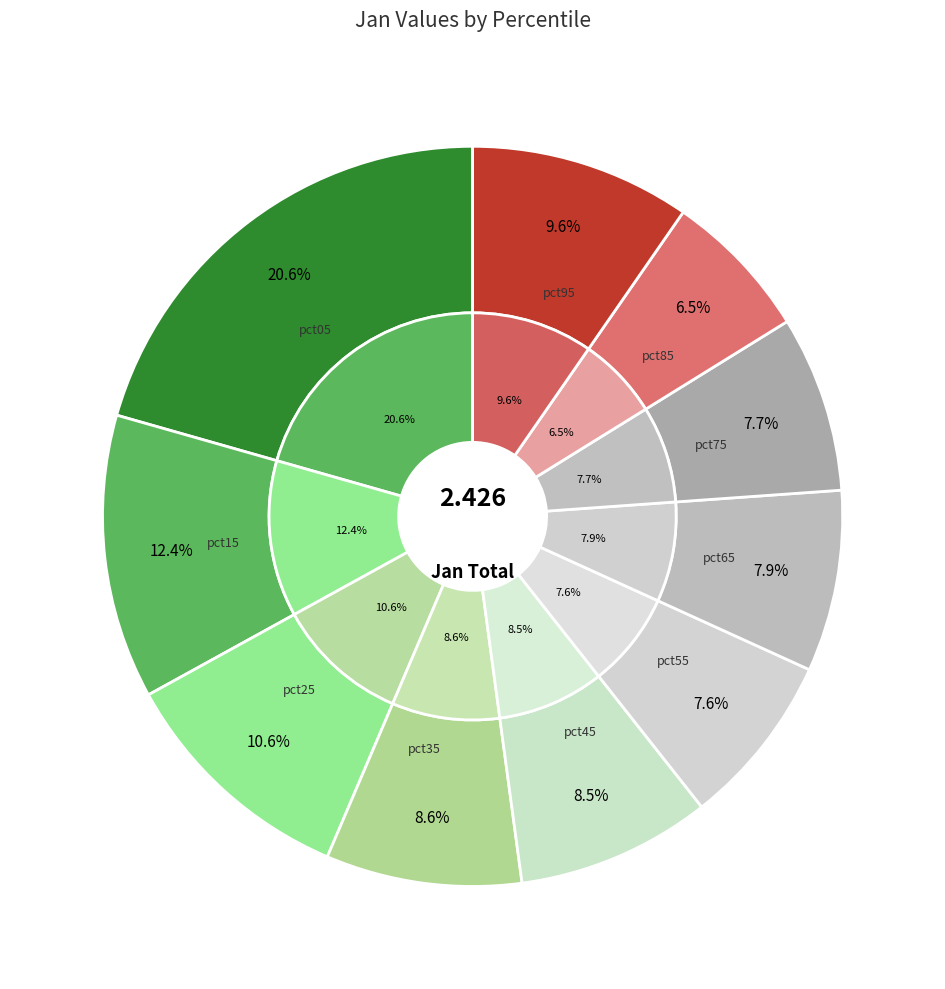

Is it true that pct75 is 8% of the pie?

True